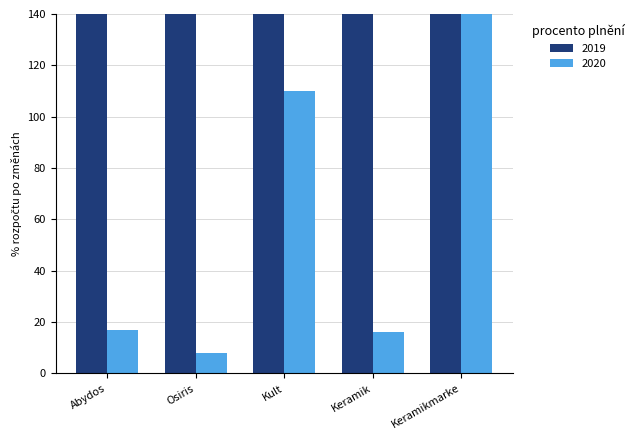

How many values are below 17?

2